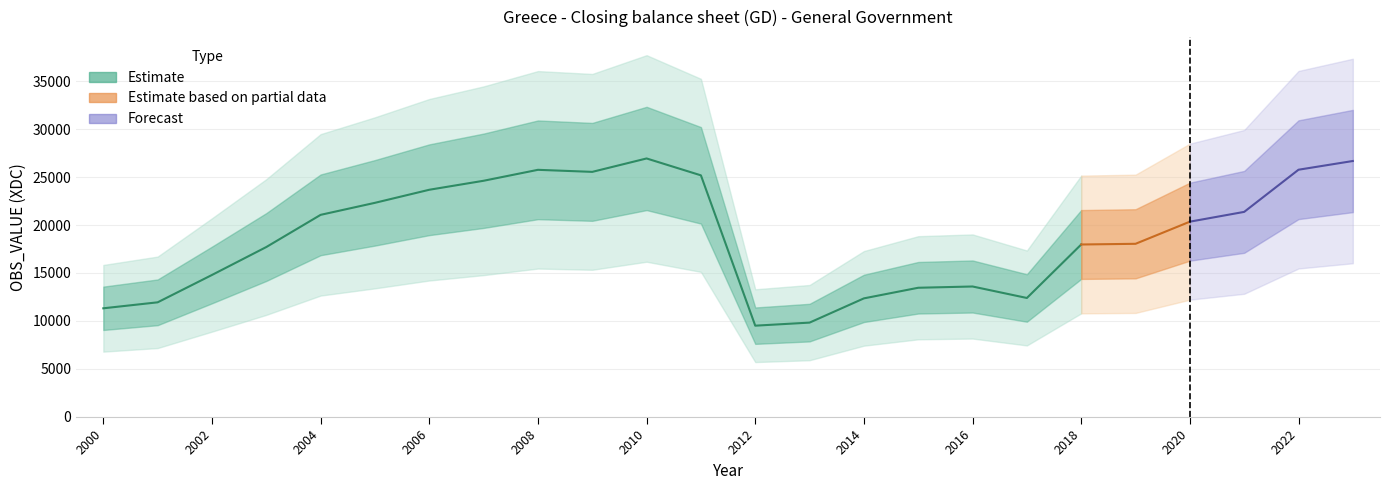

Is it true that the value at 2003 is 17705?

True